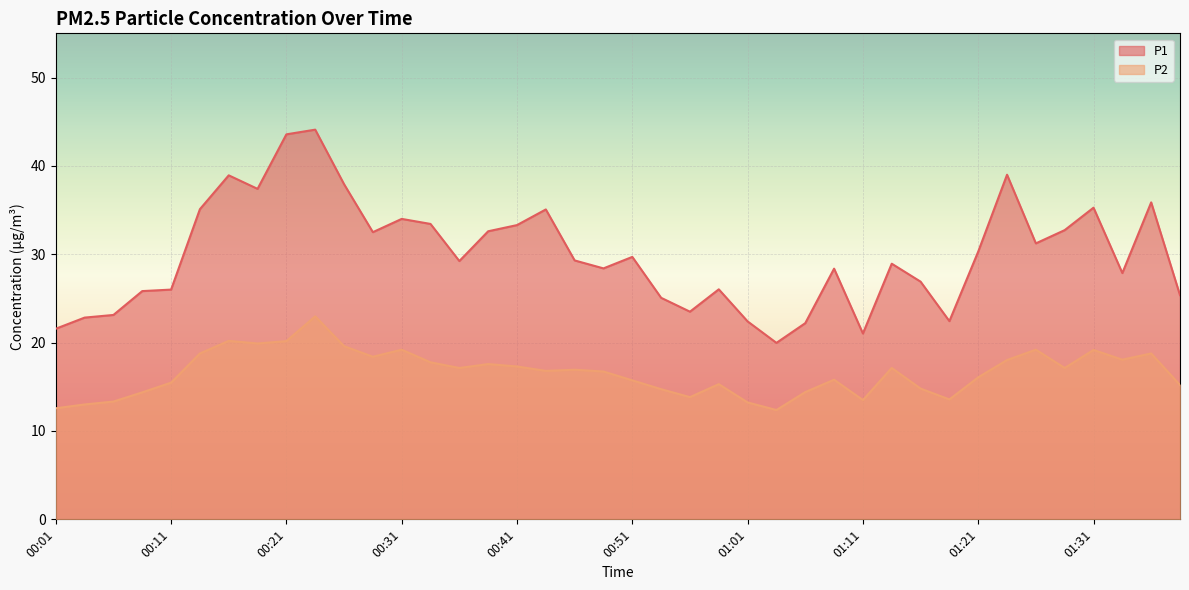

In P2, how many points are higher than both neighbors (excluding endpoints)?

11